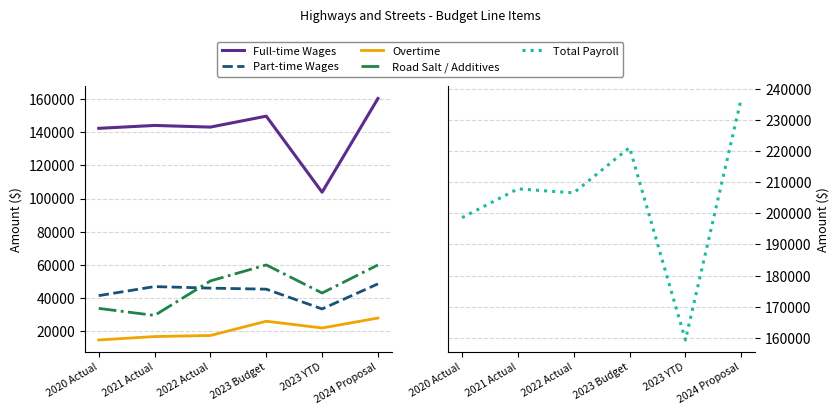

True or false: Full-time Wages and Total Payroll intersect in this chart.

False